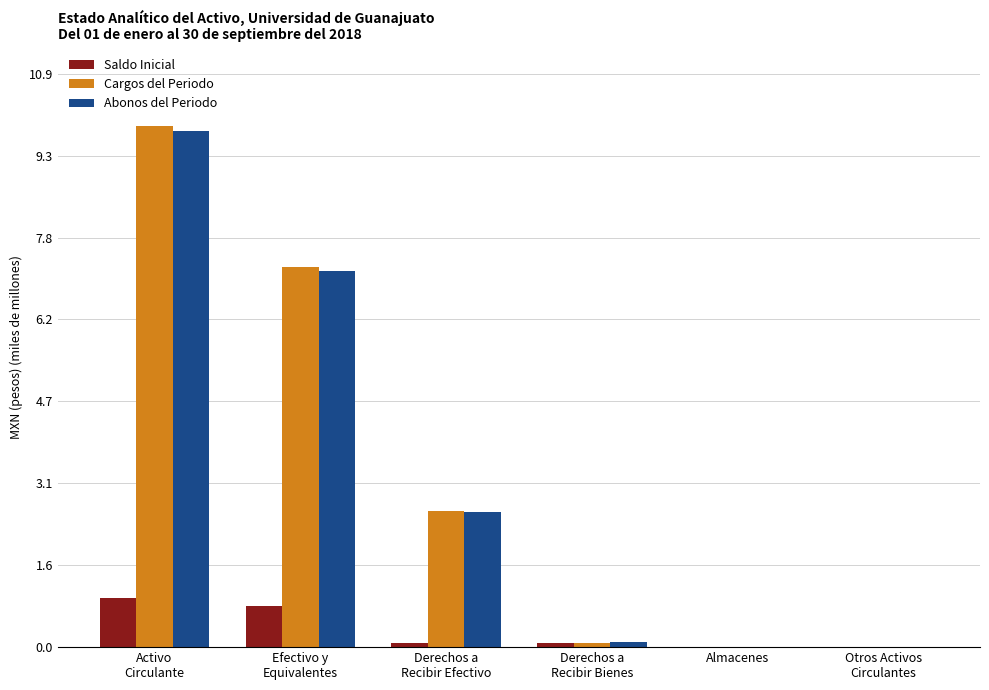

What is the sum of all Abonos del Periodo values?

19.6